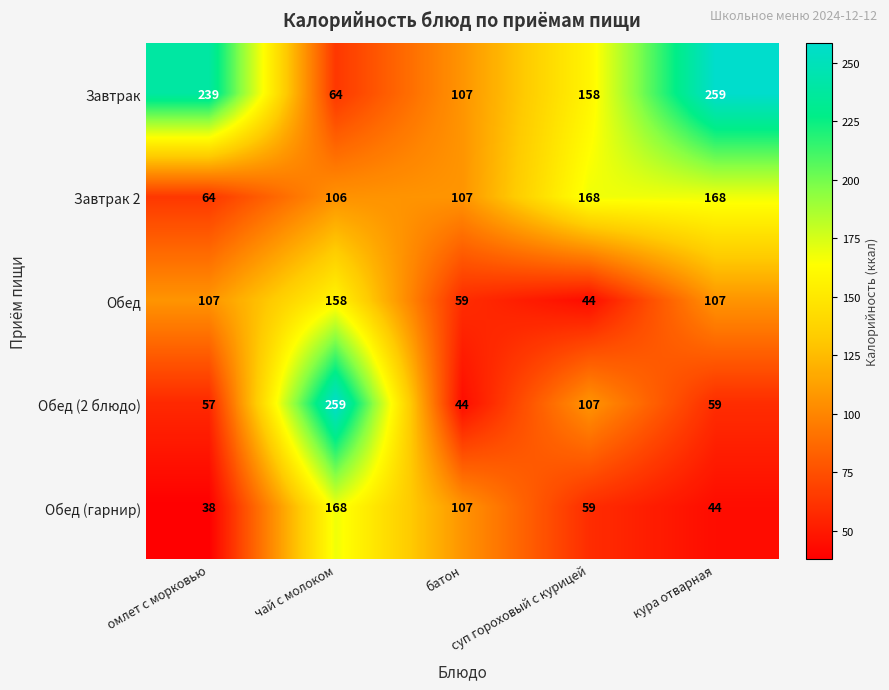

What is the difference between the second highest and second lowest values in the Обед series?

48